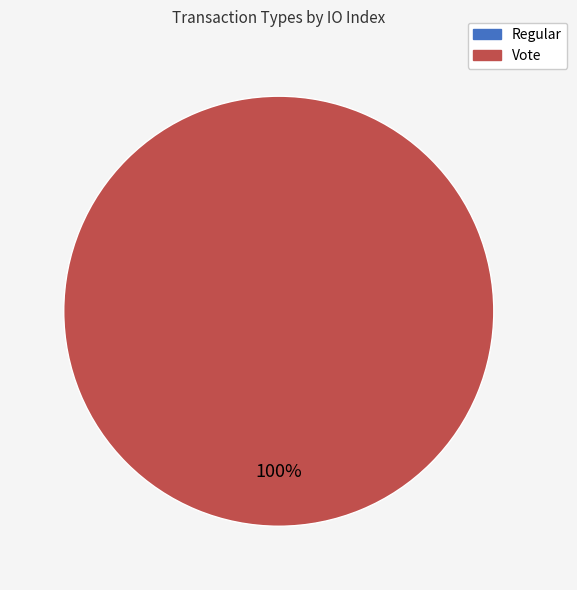

Which slice is the smallest?

Regular